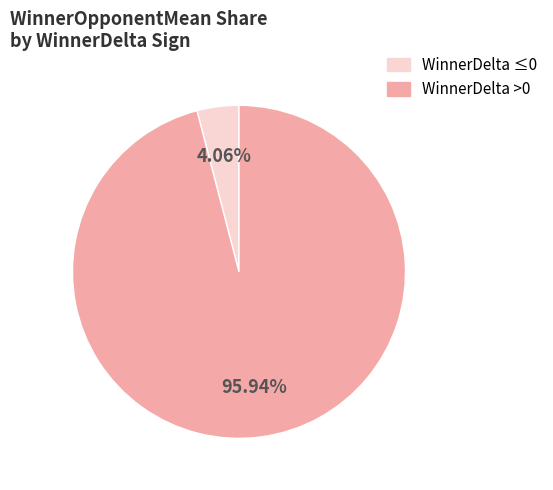

Is there any slice that represents more than half of the pie?

Yes